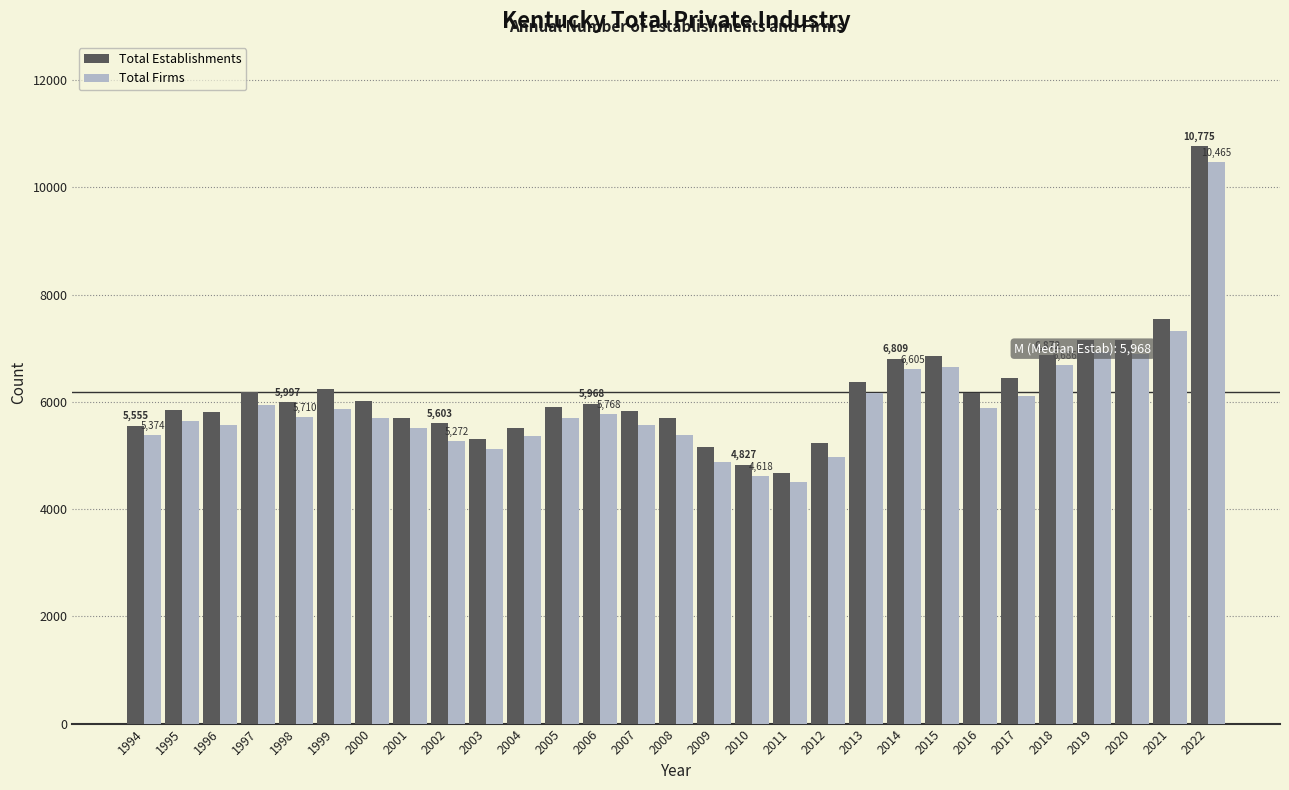

What is the maximum value for Total Firms?

10465